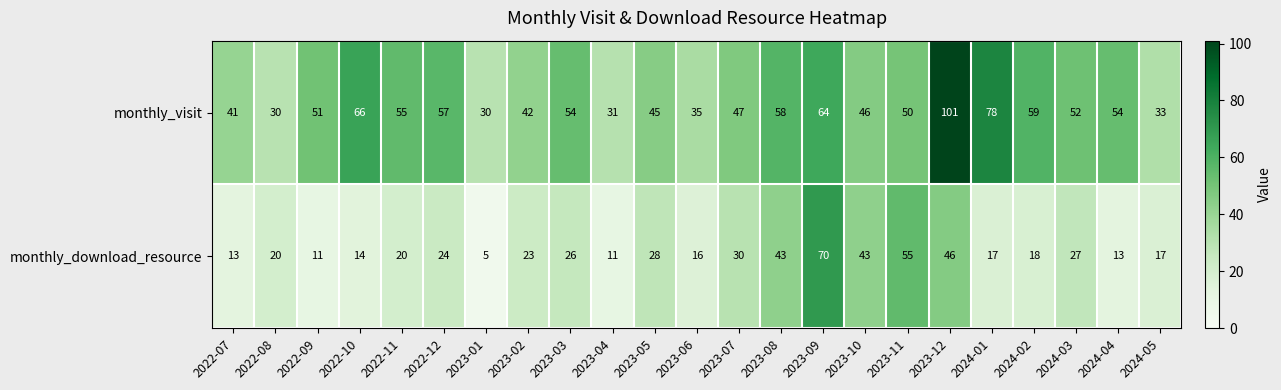

How many series are shown in this chart?

2